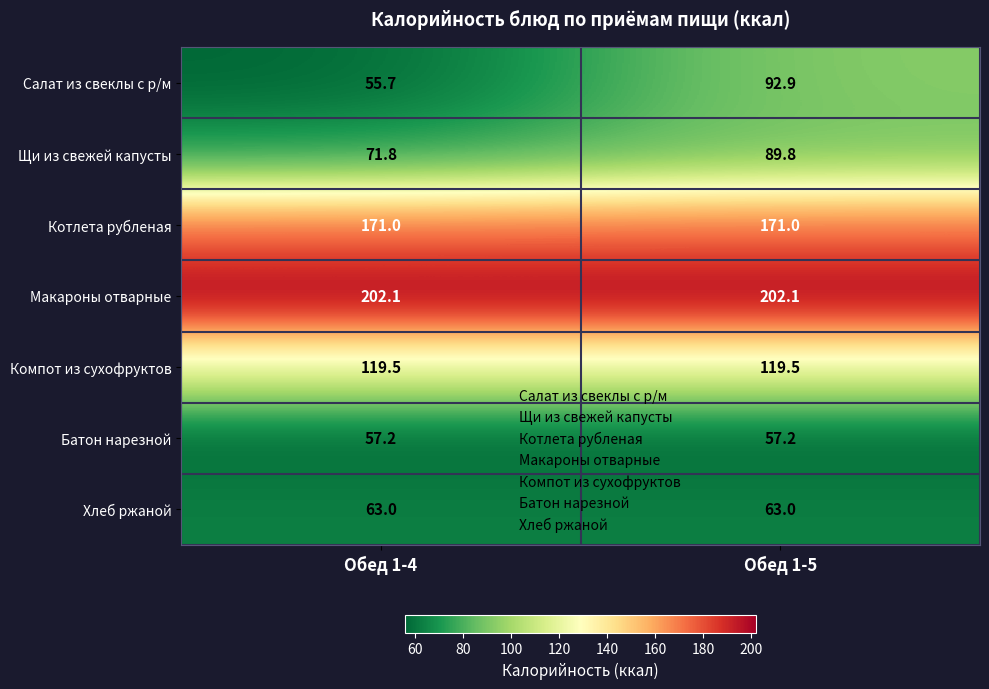

Is it true that Хлеб ржаной equals 84.1 at Обед 1-4?

False